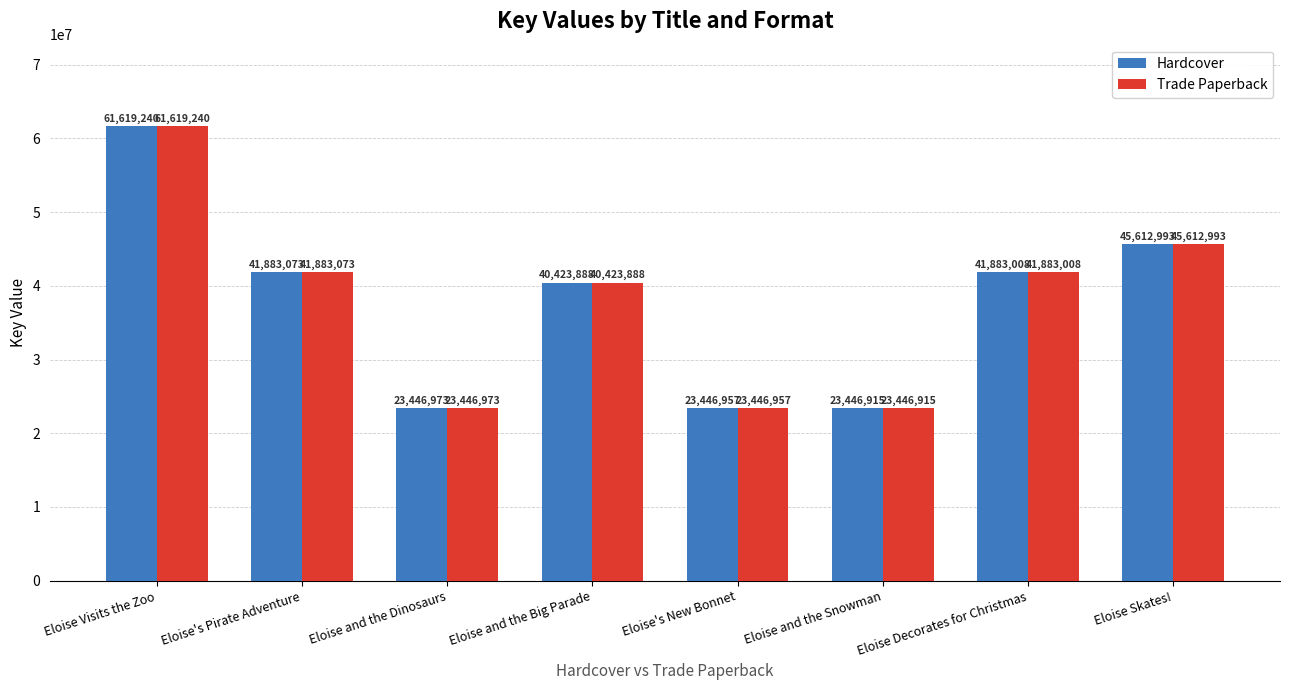

At which label does Hardcover first exceed 41883008?

Eloise Visits the Zoo